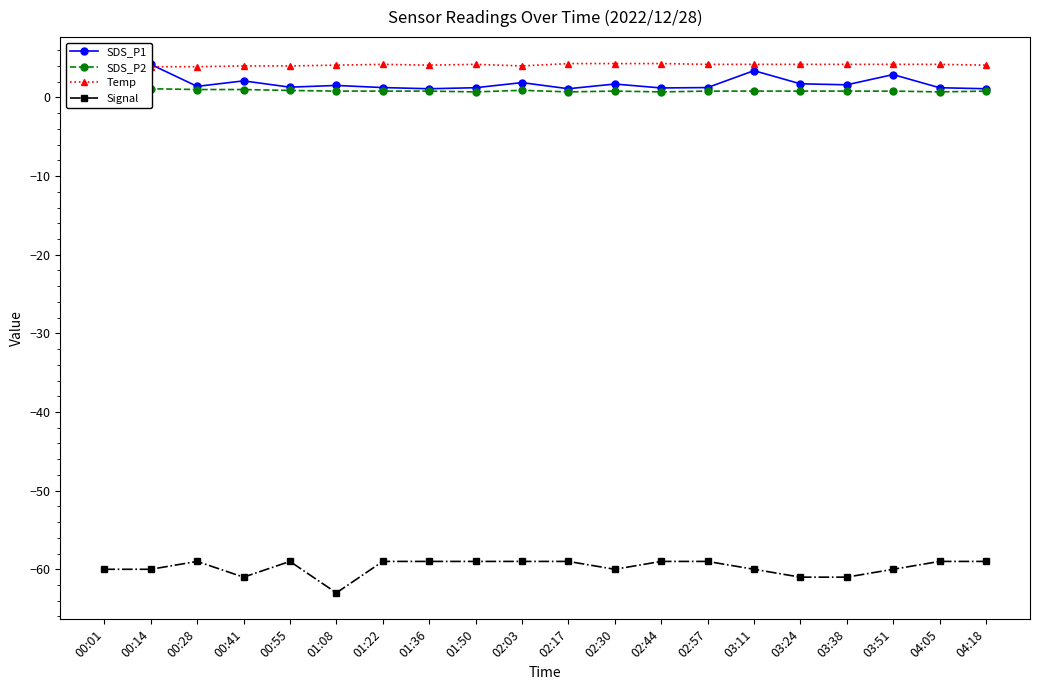

Rank the series at 02:57 from highest to lowest value.

Temp, SDS_P1, SDS_P2, Signal